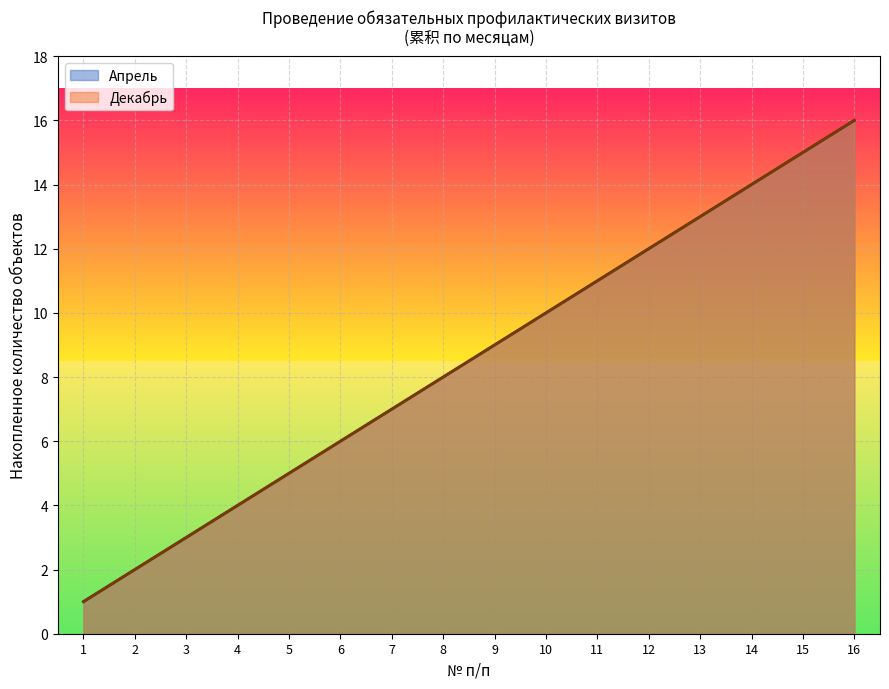

Is the value of Декабрь at 3 greater than the value of Апрель at 12?

No